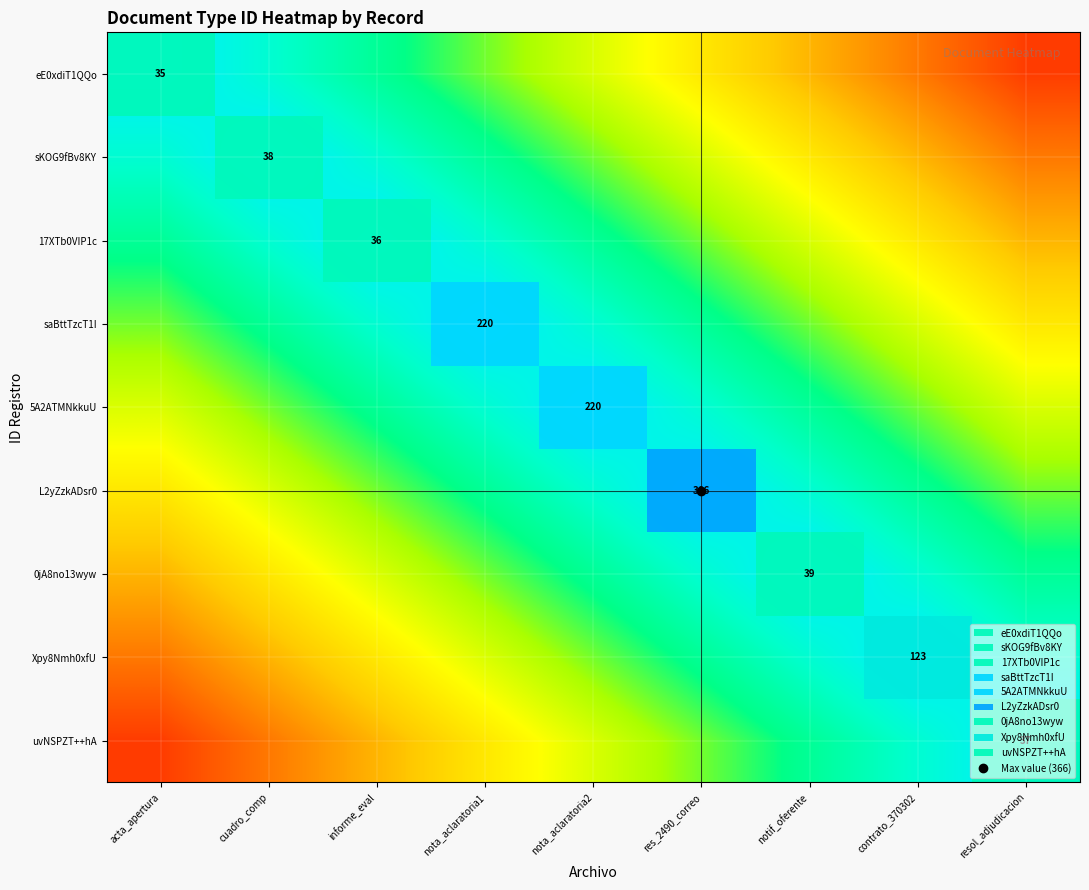

Which label corresponds to the smallest value in the chart?

resol_adjudicacion